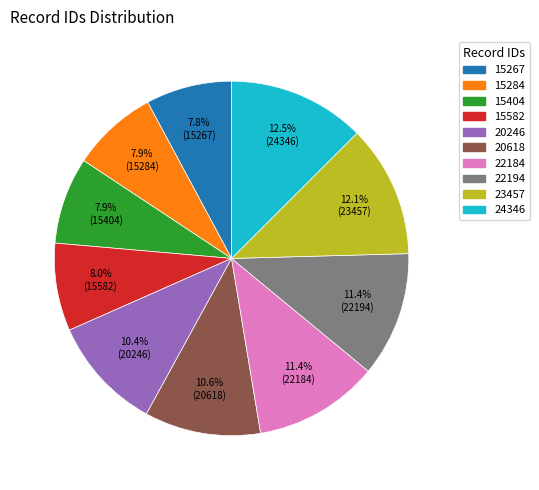

To the nearest percent, what percentage of the pie is 22184?

11%